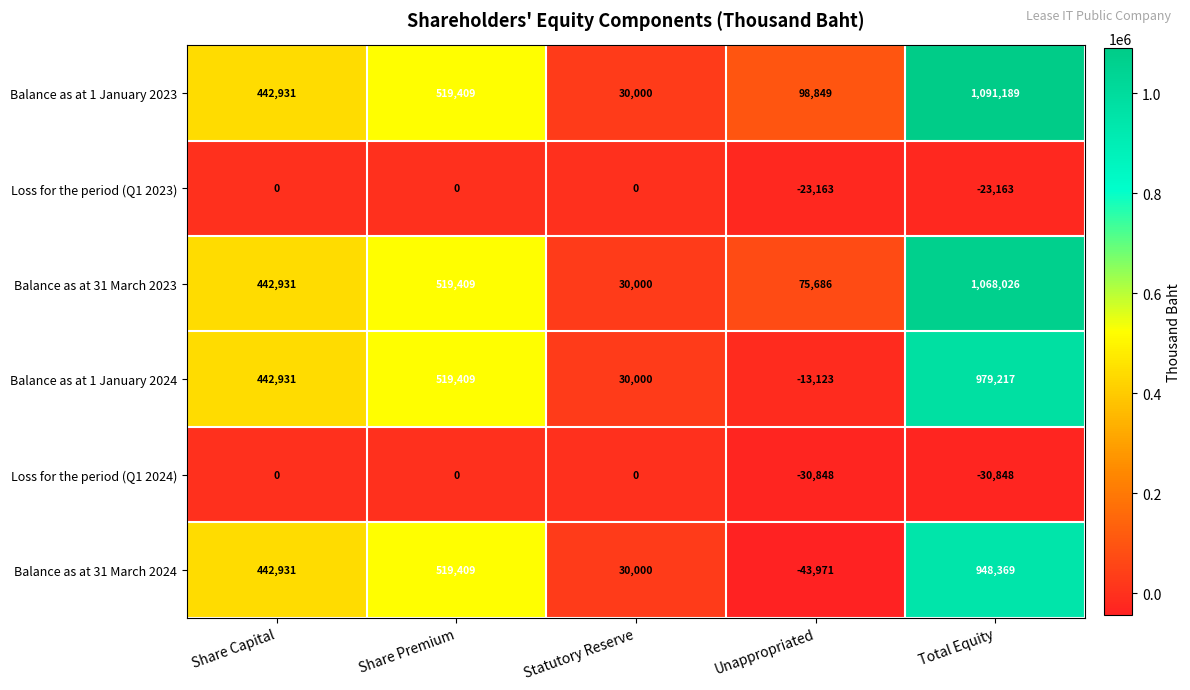

What is the sum of all Balance as at 31 March 2024 values?

1896738